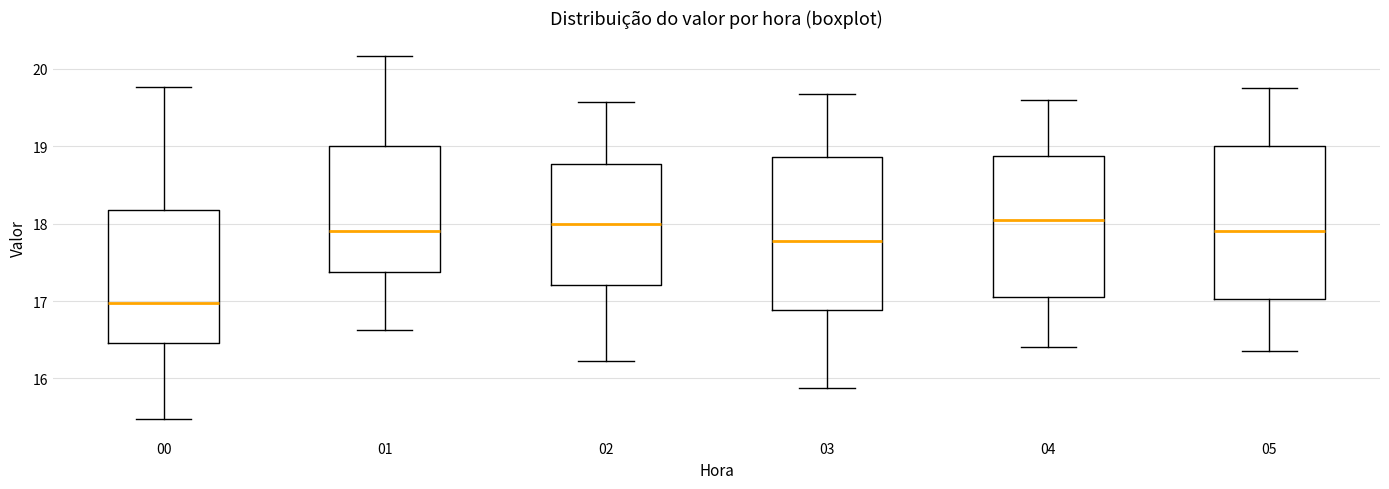

Reading left to right, transcribe this box plot: for each box, give where its median line is, the range the box spans, and where its two whiskers end, as read against the y-axis. The values are not printed on the chart, so give them approximately, as read against the axis.

00: median 17.0, box 16.5 to 18.2, whiskers 15.5 to 19.8
01: median 17.9, box 17.4 to 19.0, whiskers 16.6 to 20.2
02: median 18.0, box 17.2 to 18.8, whiskers 16.2 to 19.6
03: median 17.8, box 16.9 to 18.9, whiskers 15.9 to 19.7
04: median 18.1, box 17.1 to 18.9, whiskers 16.4 to 19.6
05: median 17.9, box 17.0 to 19.0, whiskers 16.4 to 19.8